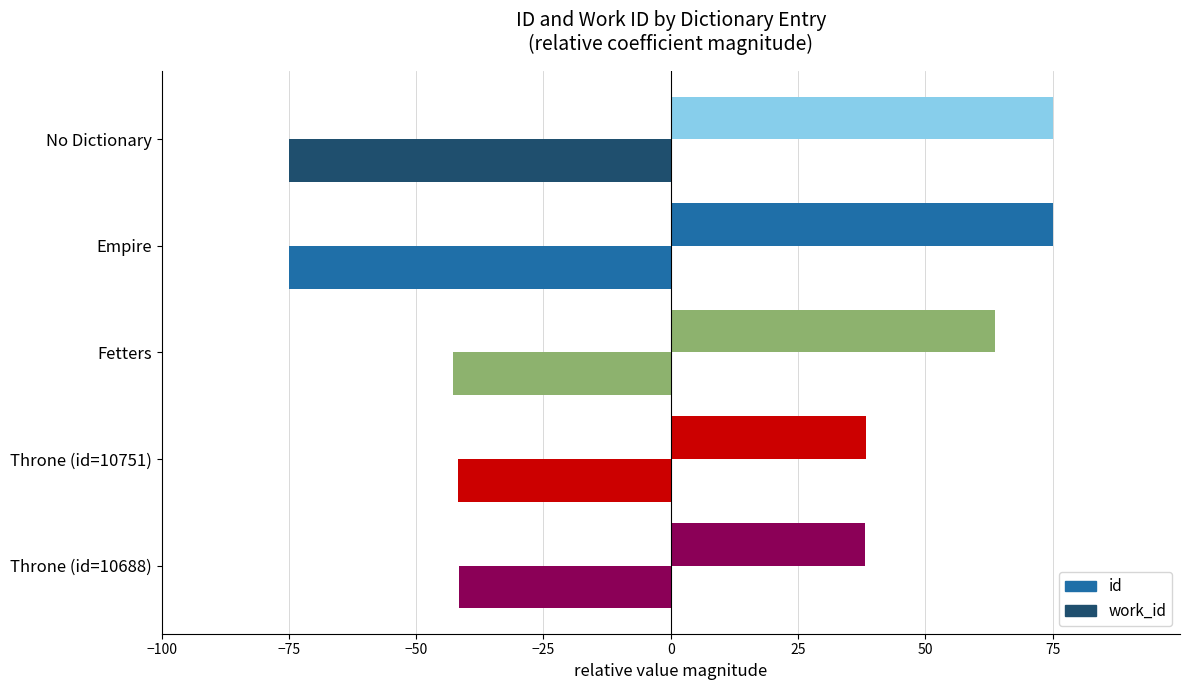

What is the highest value of the id series?

75.0